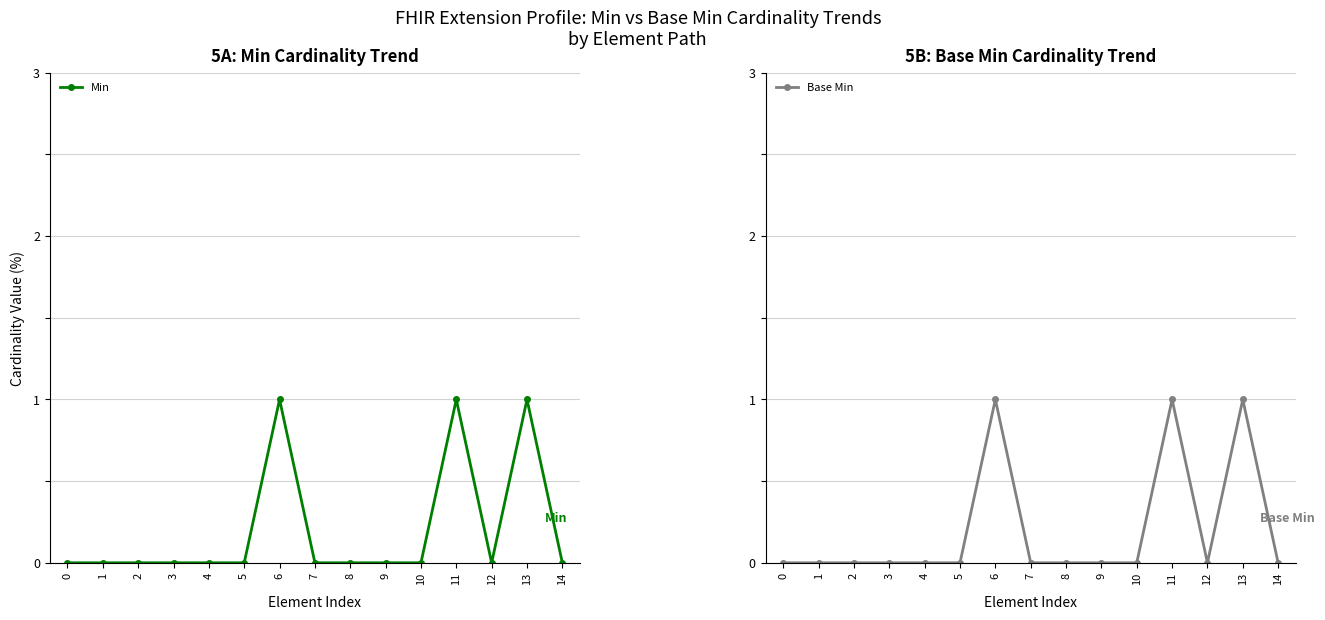

What is the highest value of the Min series?

1